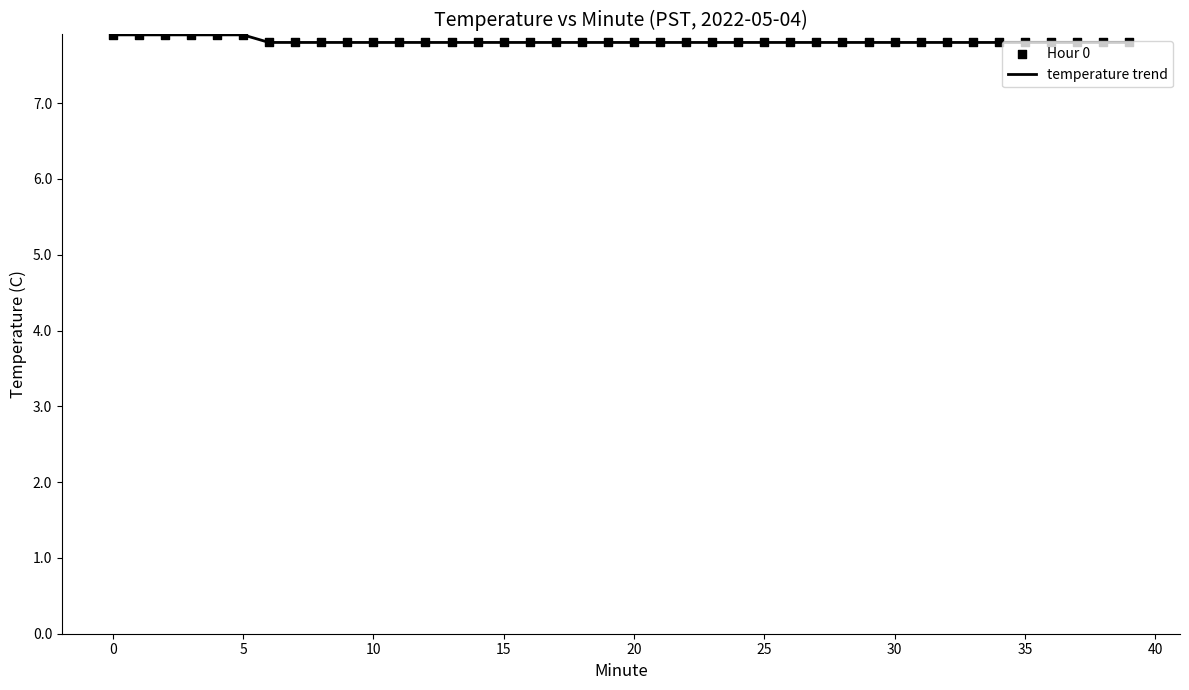

What is the minimum value shown in the chart?

7.8